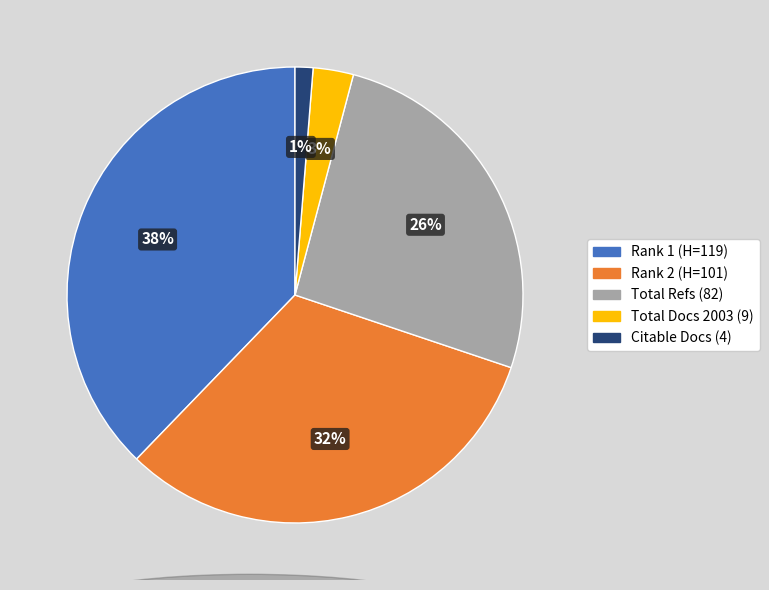

Do Total Refs (82) and Rank 2 (H=101) together represent more than half of the pie?

Yes